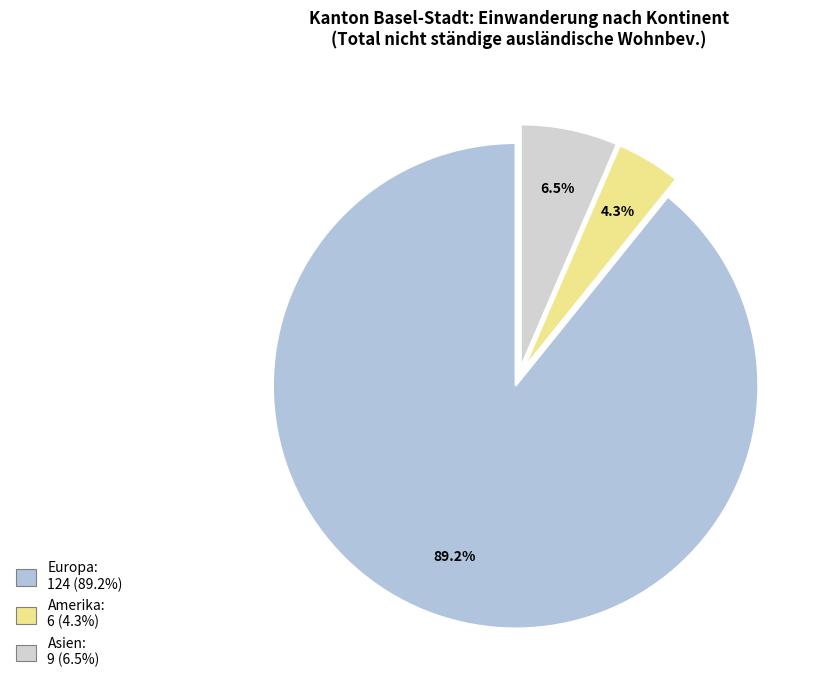

Count the number of slices in the pie.

3